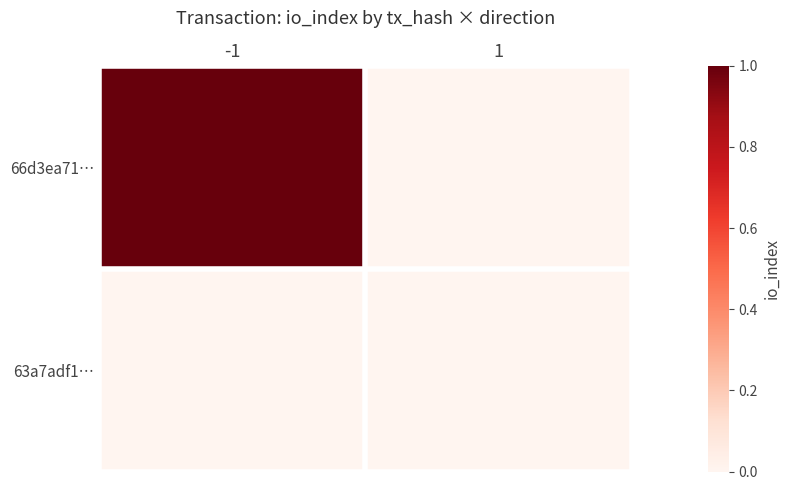

List the series in order of their peak value, lowest first.

63a7adf1…, 66d3ea71…